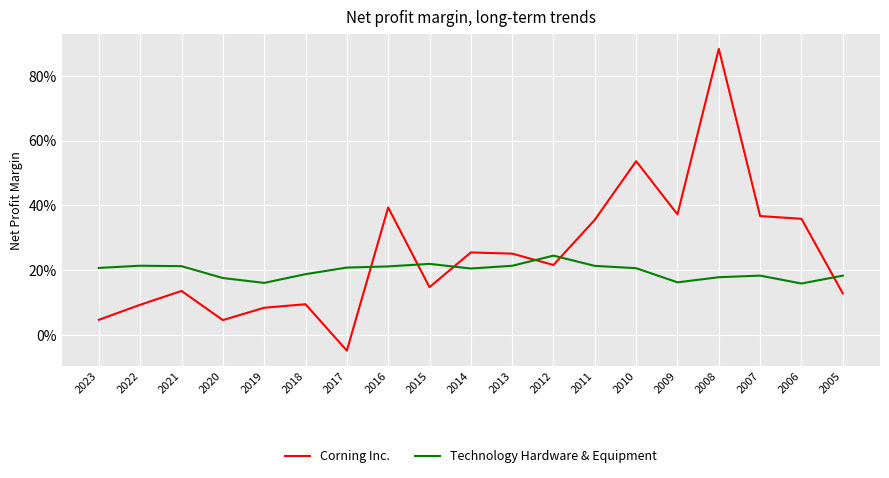

What is the sum of all Corning Inc. values?

4.7